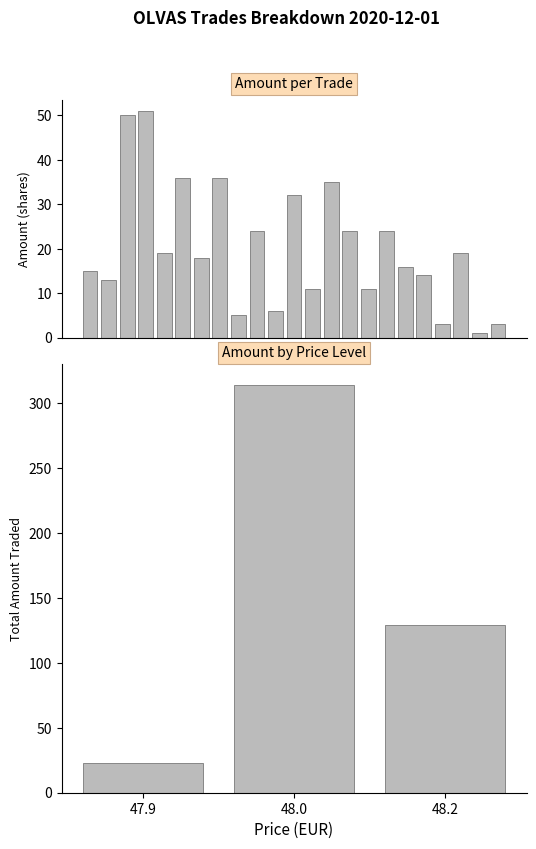

True or false: the data shows 6 at 16.

False